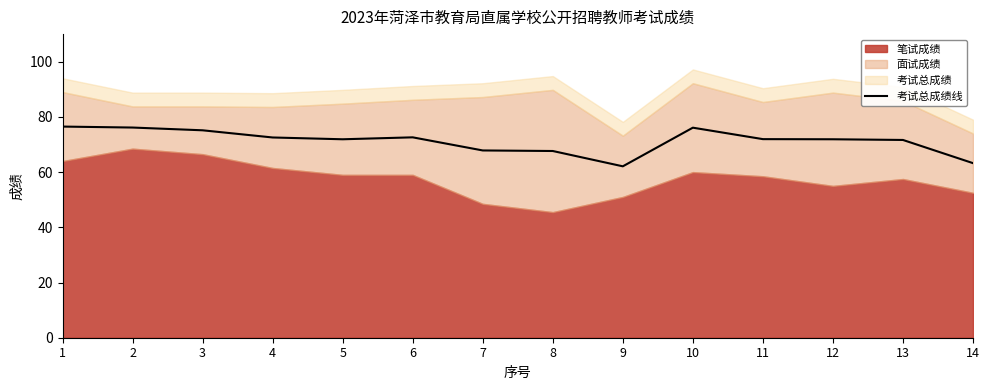

The value at 12 is 71.9. True or false?

True